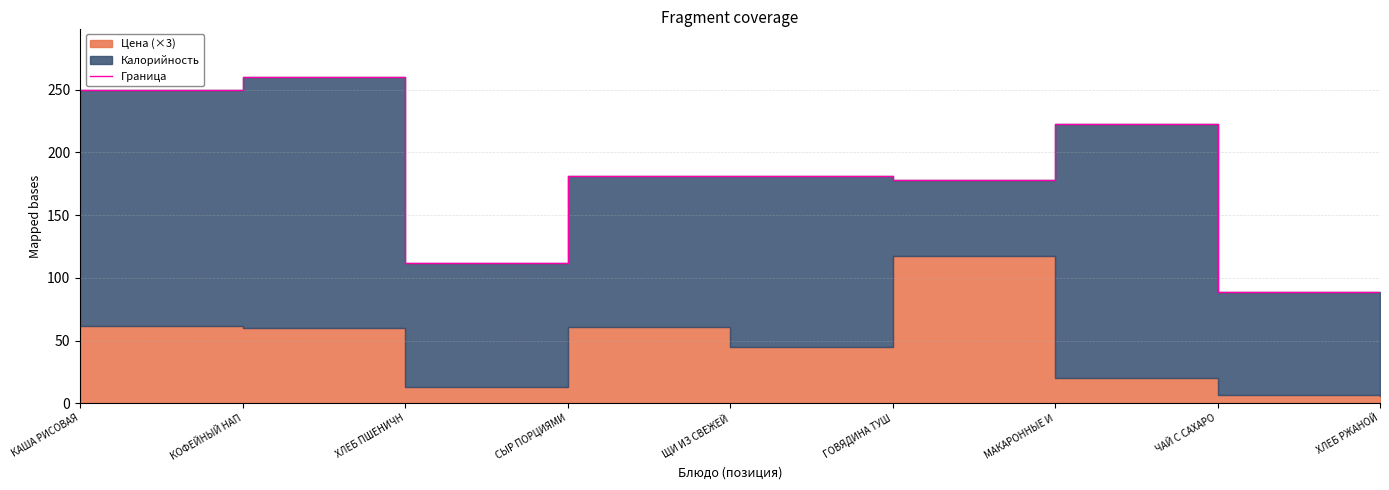

What is the difference between the maximum and second lowest values?

171.4